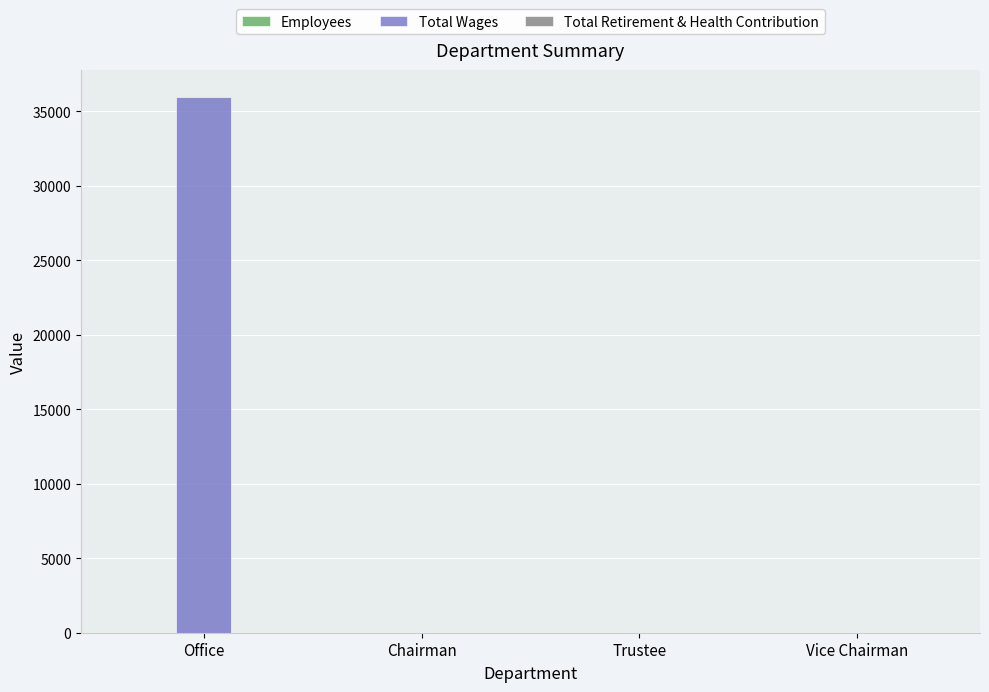

Which series changed the most between Office and Vice Chairman?

Total Wages